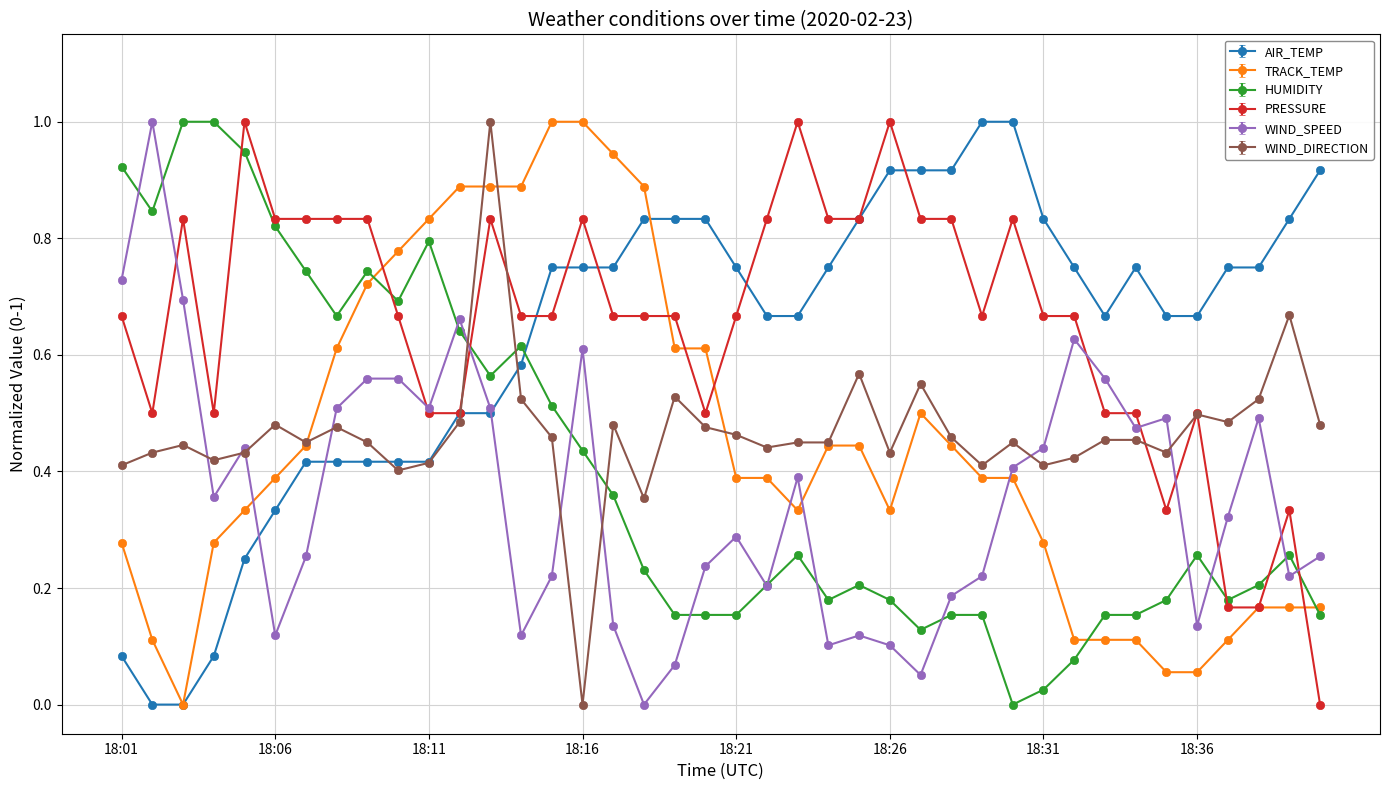

What is the maximum value shown in the chart?

1.0